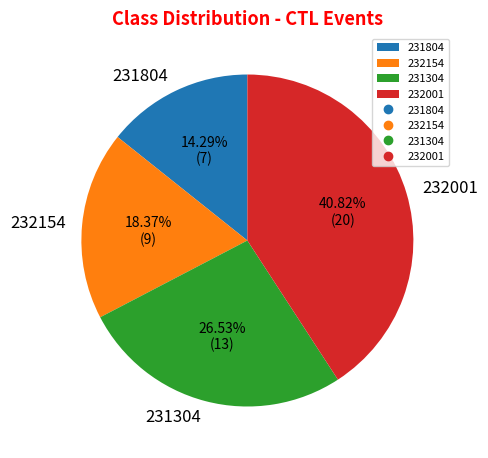

What is the smallest slice in the pie chart?

231804